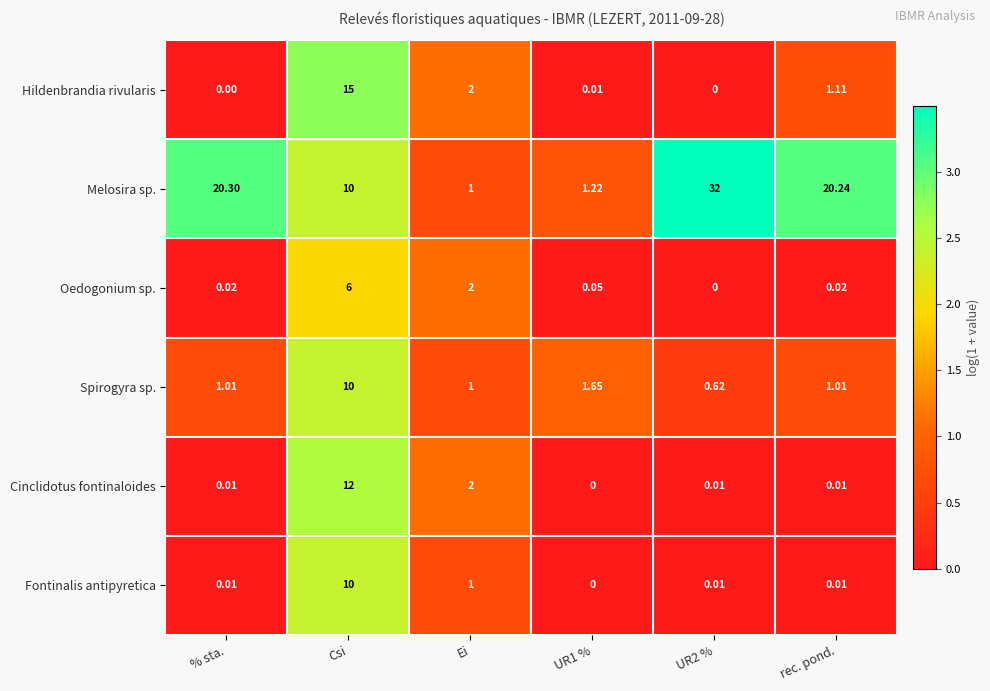

Which series has the largest range (max minus min)?

Melosira sp.